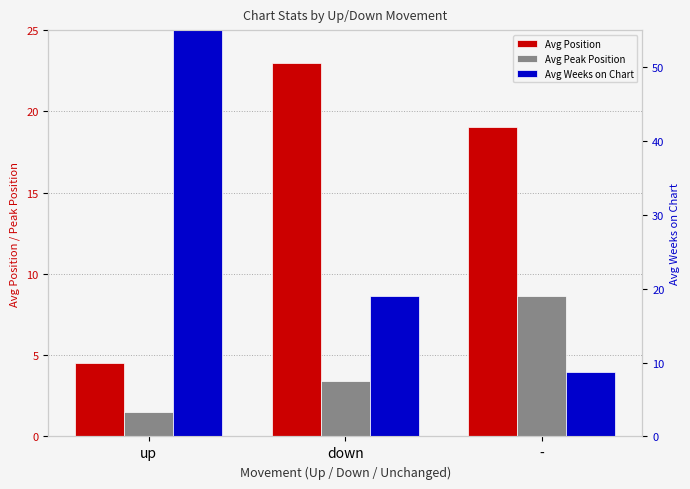

At which category is the sum across all series the highest?

up